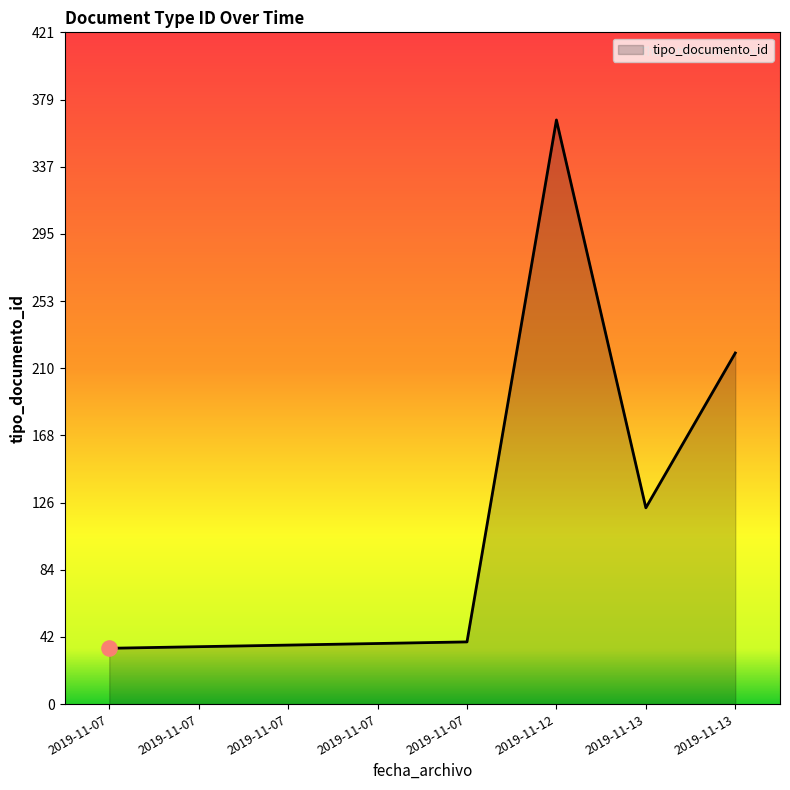

Count the number of data series in this chart.

1